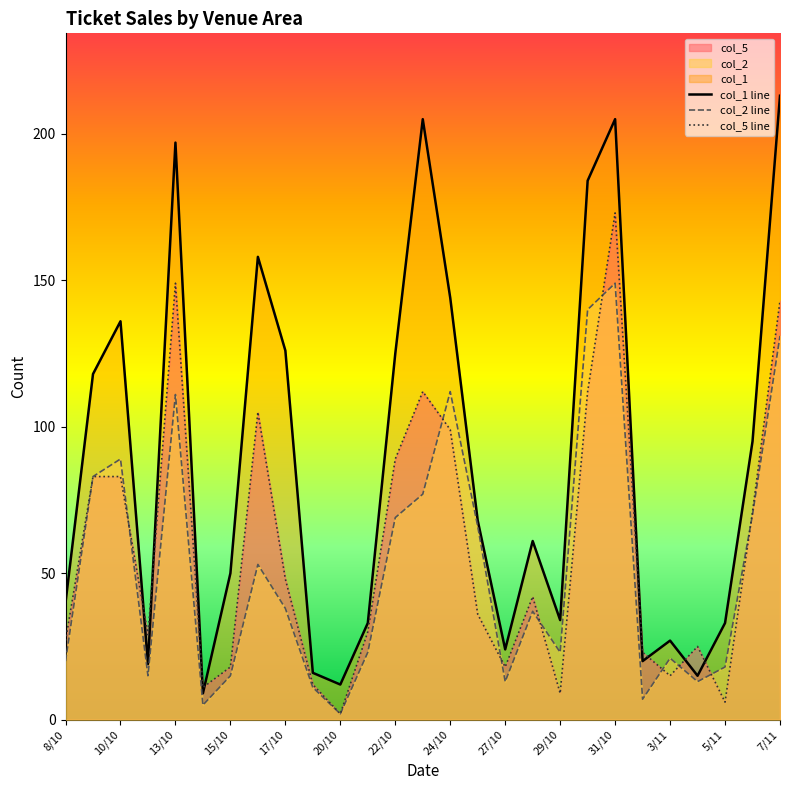

What is the difference between the col_2 values at 10/10 and 4/11?

76